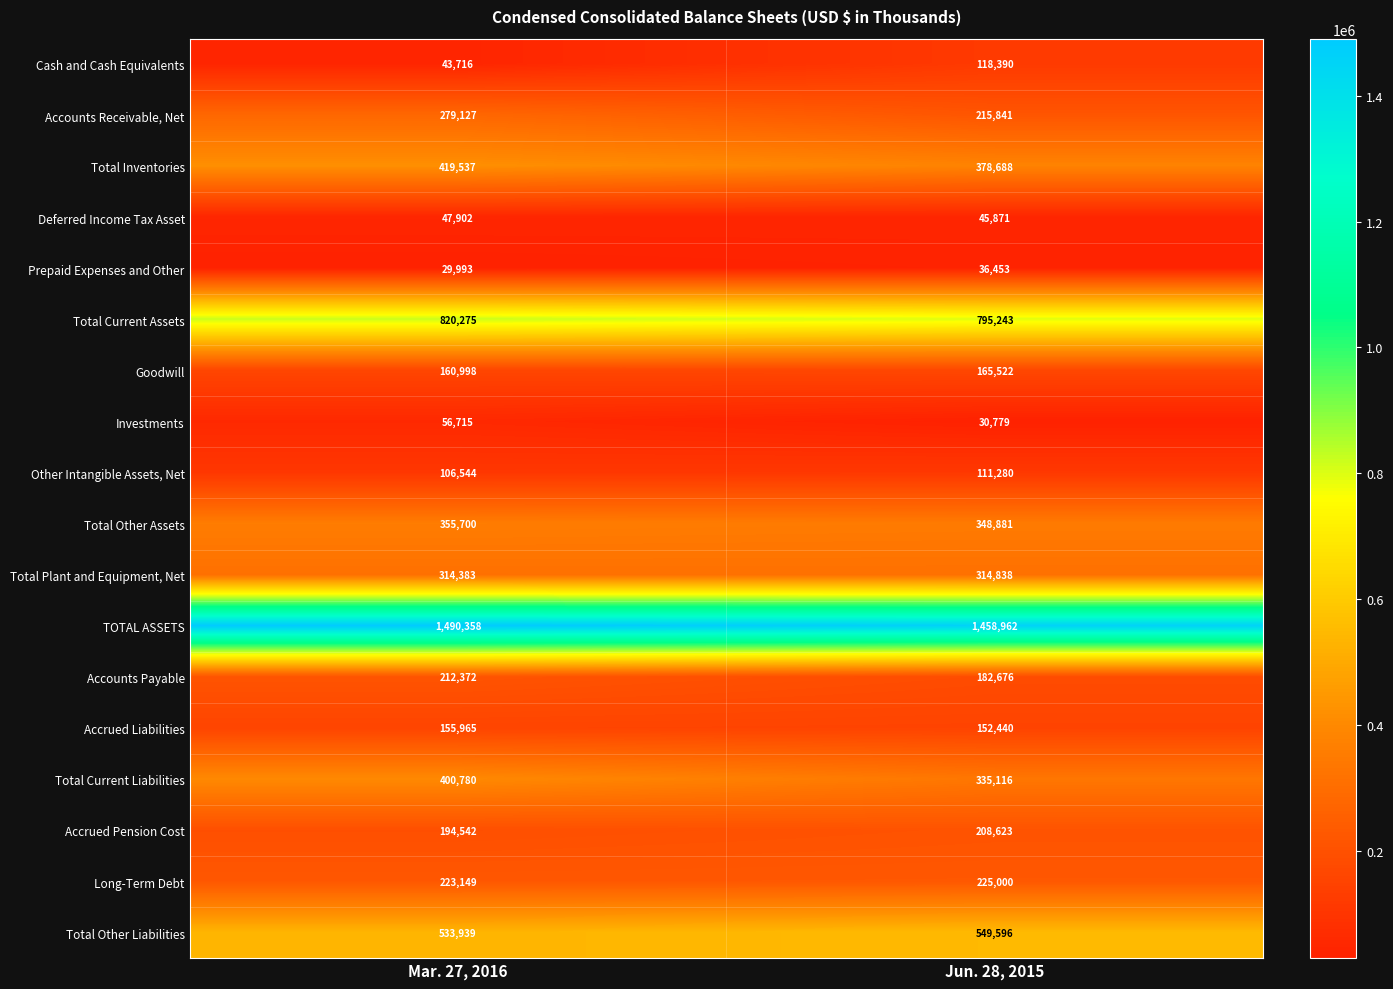

The value of Accounts Receivable, Net at Jun. 28, 2015 is 93714. True or false?

False